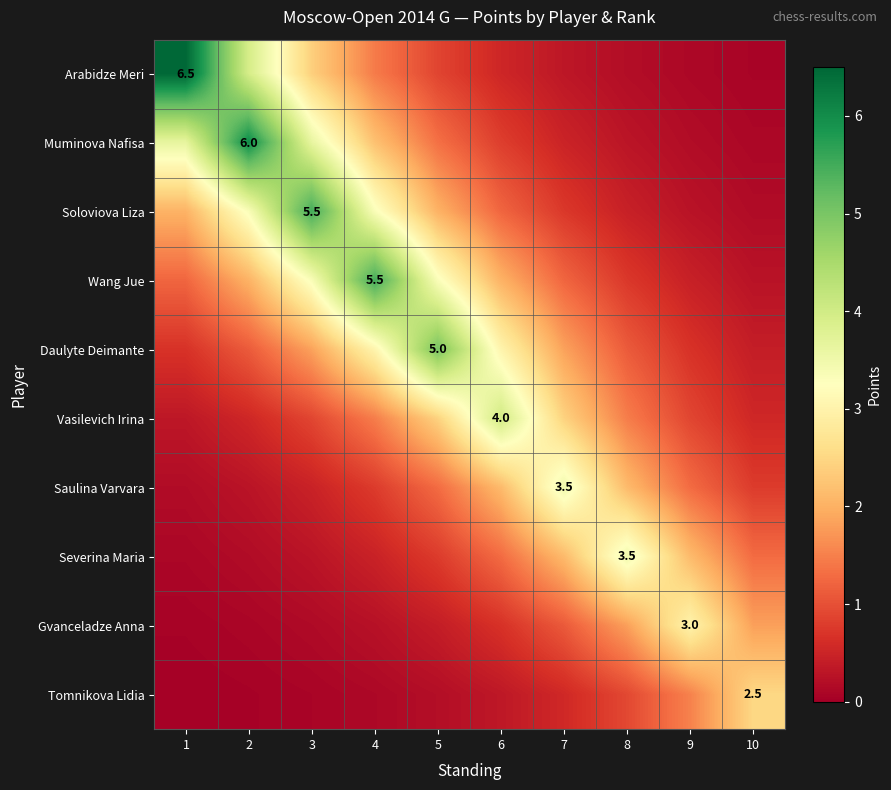

The value of Arabidze Meri at 4 is 1.5. True or false?

True